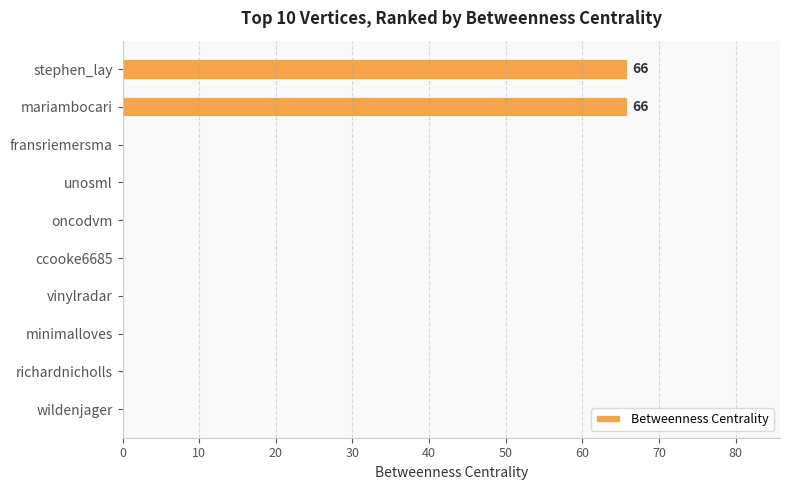

What is the sum of all values?

132